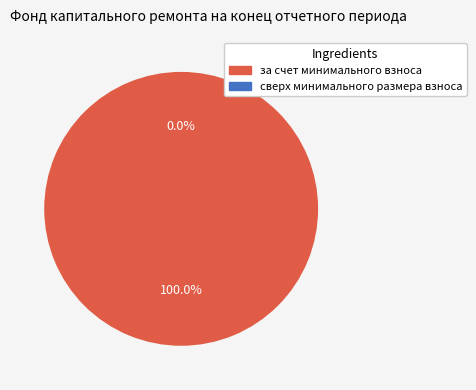

True or false: сверх минимального размера взноса accounts for 0% of the total.

True